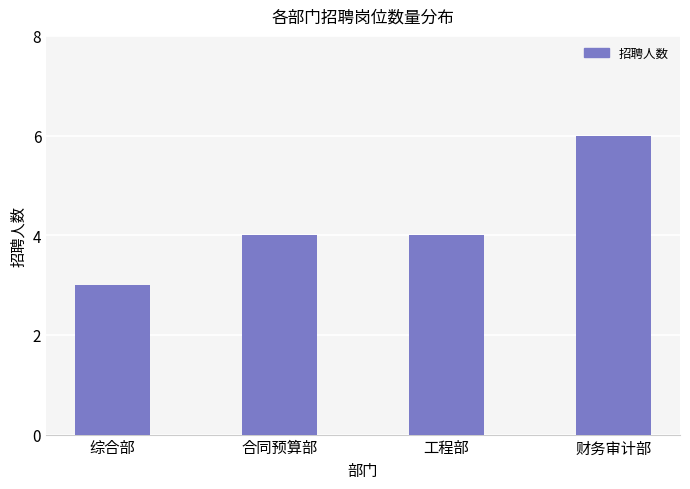

True or false: the data shows 4 at 工程部.

True